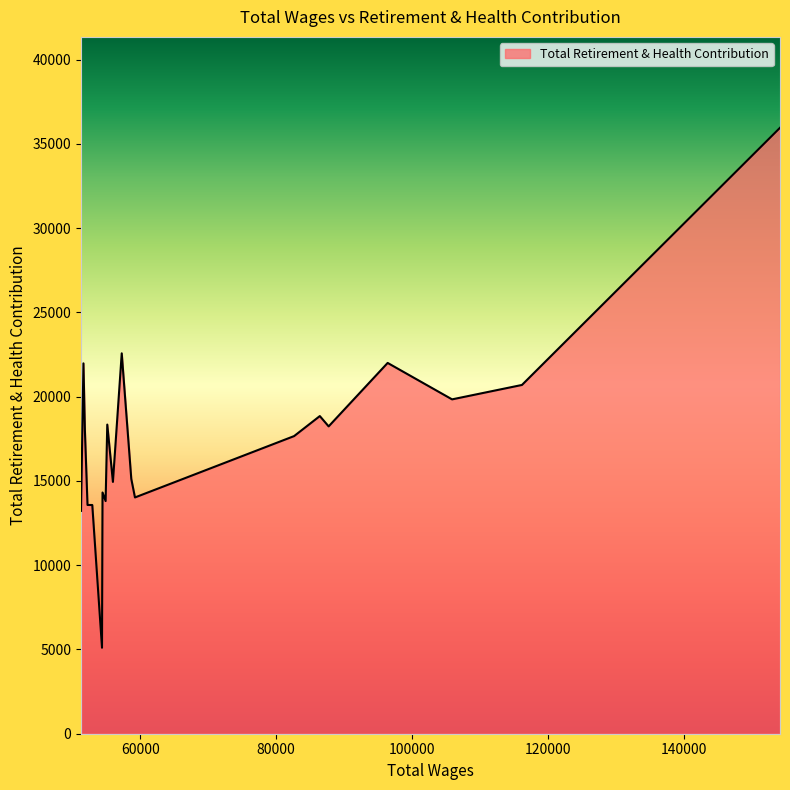

What is the minimum value shown in the chart?

5100